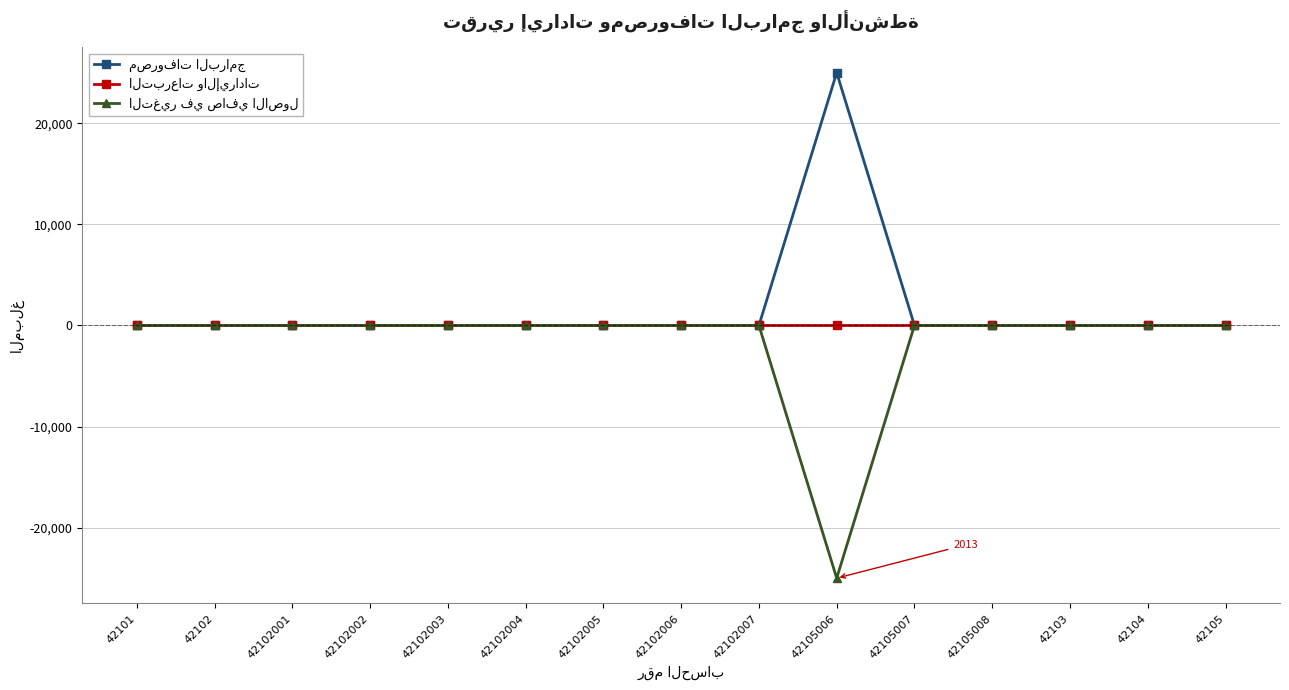

Does the chart have visible grid lines?

Yes